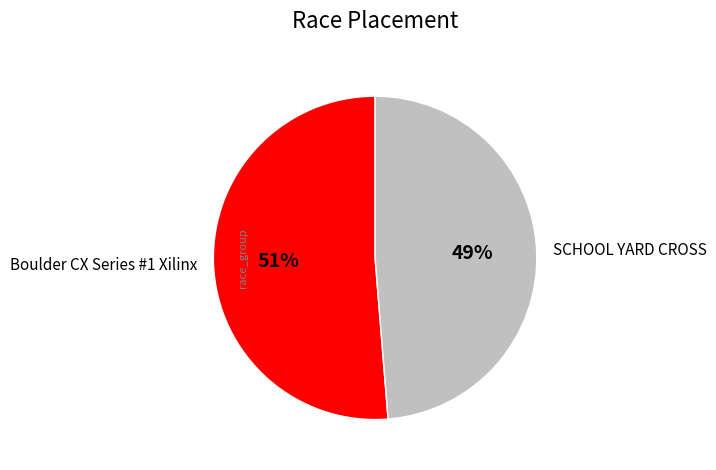

Which slice is the largest?

Boulder CX Series #1 Xilinx